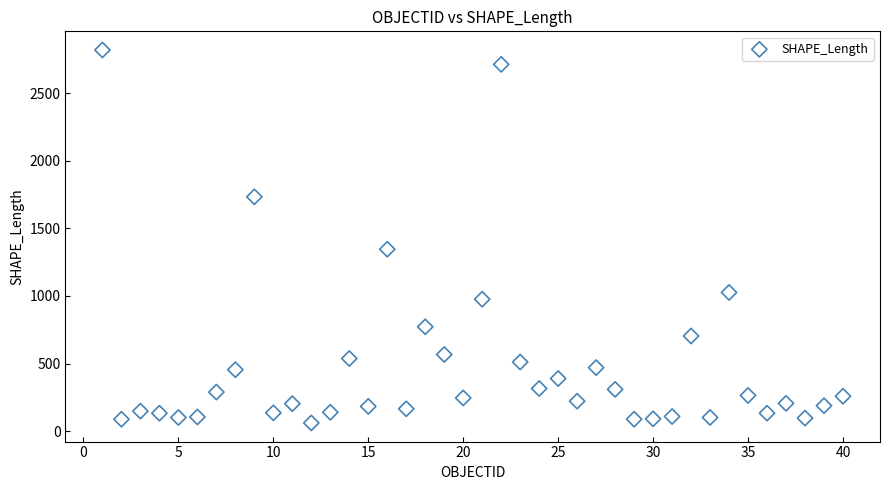

What Y value in the scatter plot is closest to 1440?

1345.7